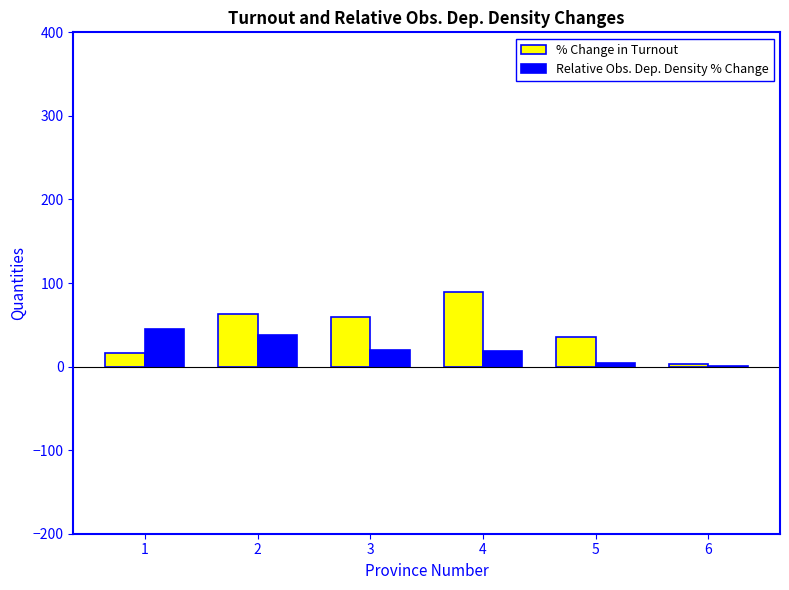

At which label does % Change in Turnout first exceed 59?

2